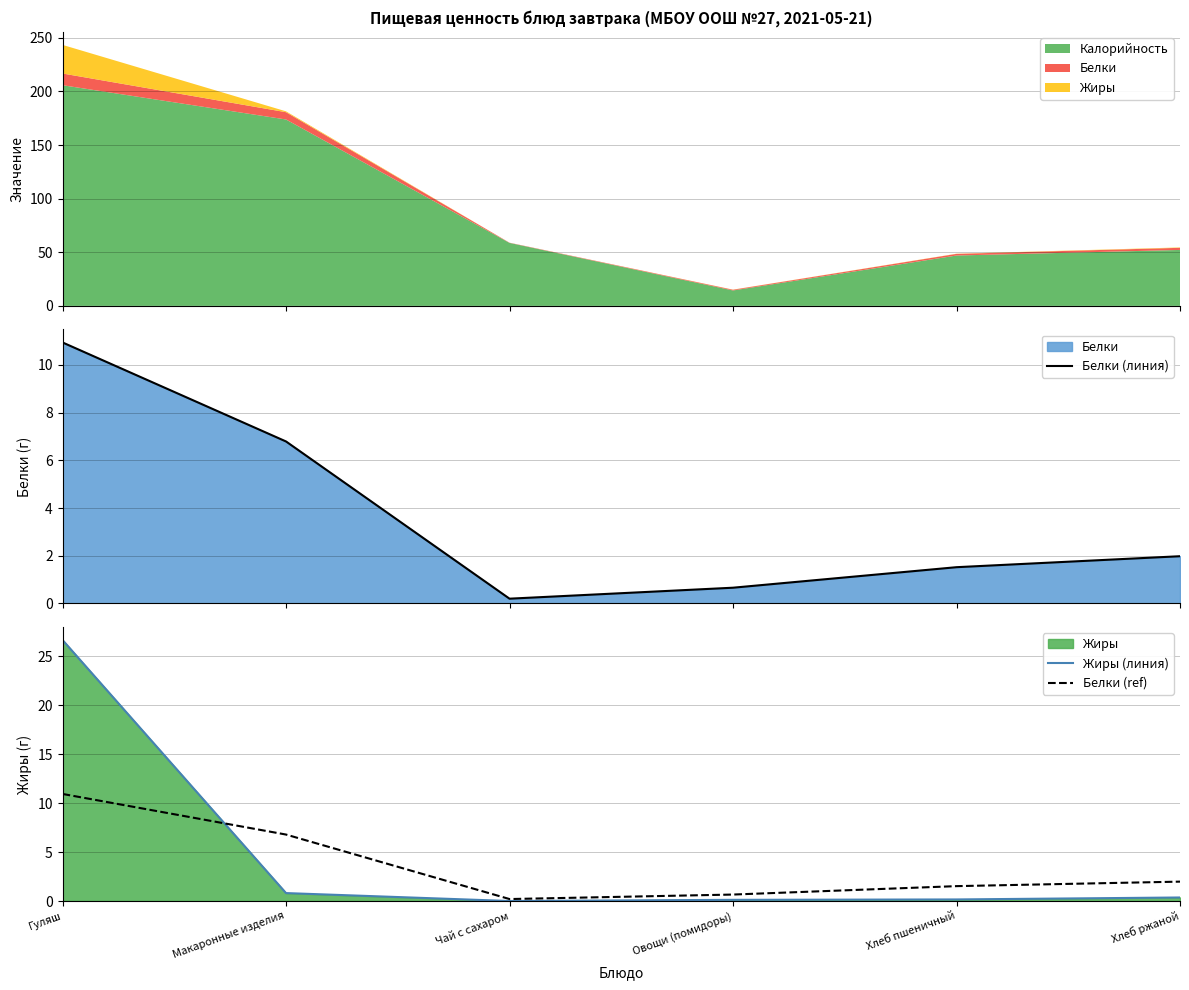

How many data points does each series have?

6